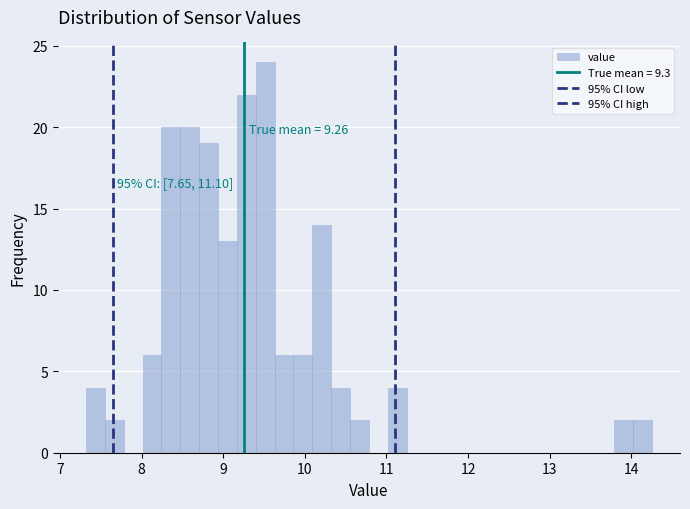

Read against the x-axis, roughly where is the centre of the tallest bar?

9.5